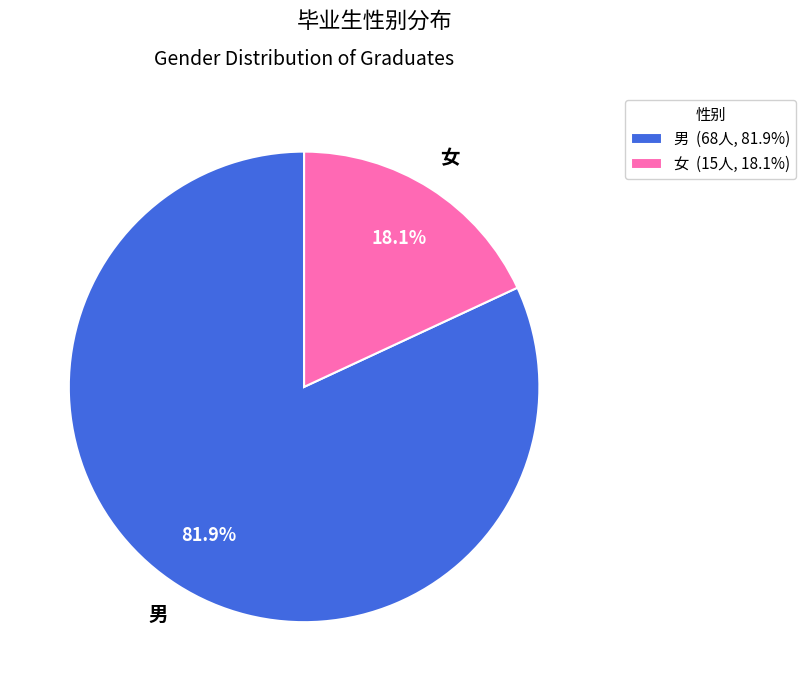

What percentage is NOT represented by 女?

81.9%